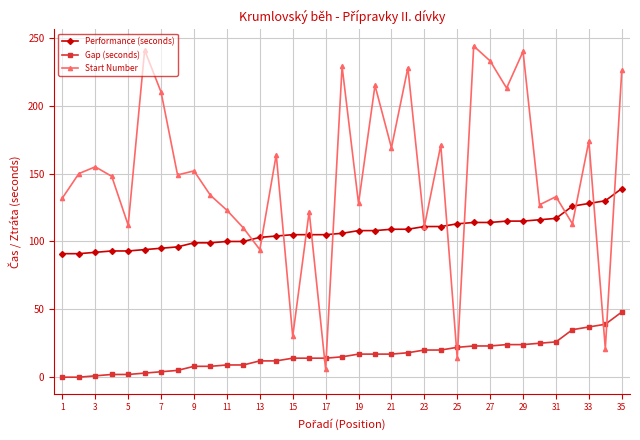

What is the value of the Gap (seconds) point at the 26th from the left?

23